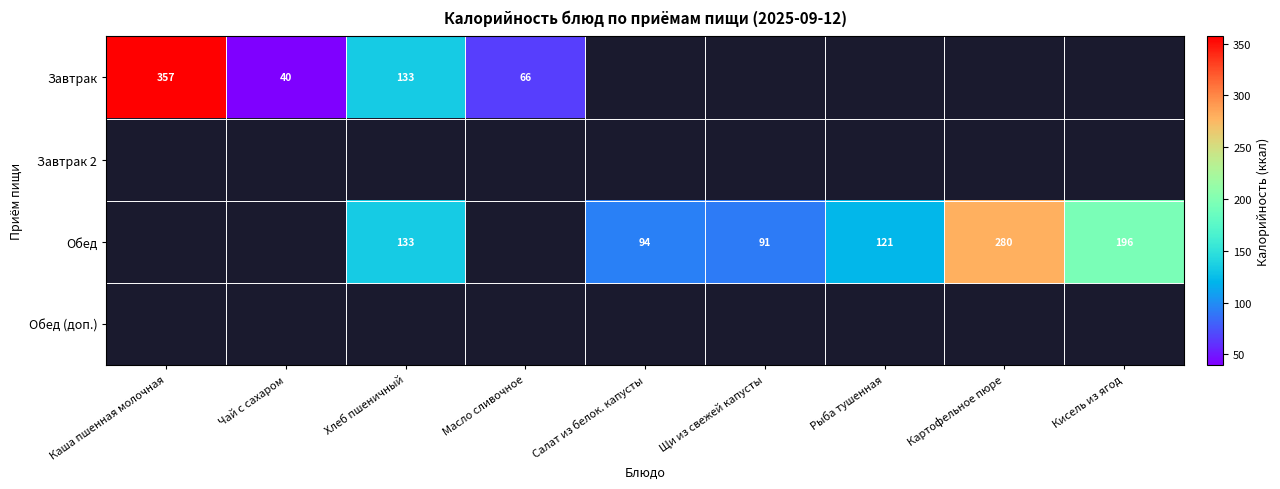

What is the difference between the second highest and minimum values in the Обед series?

105.0